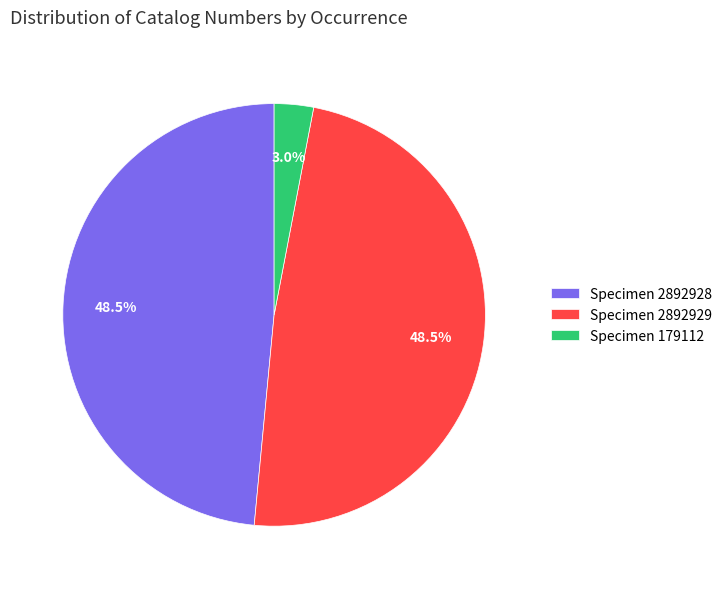

Between Specimen 179112 and Specimen 2892929, which is larger?

Specimen 2892929